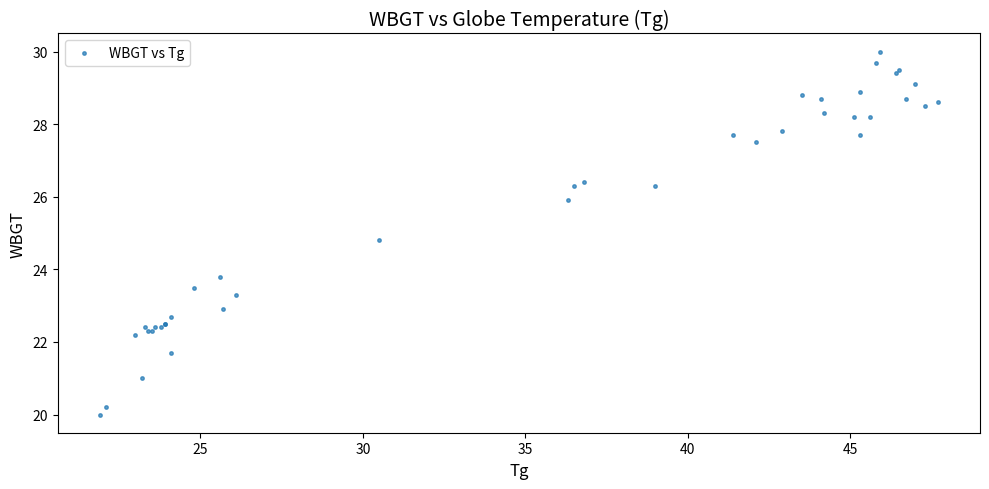

What Y value in the scatter plot is closest to 25?

24.8